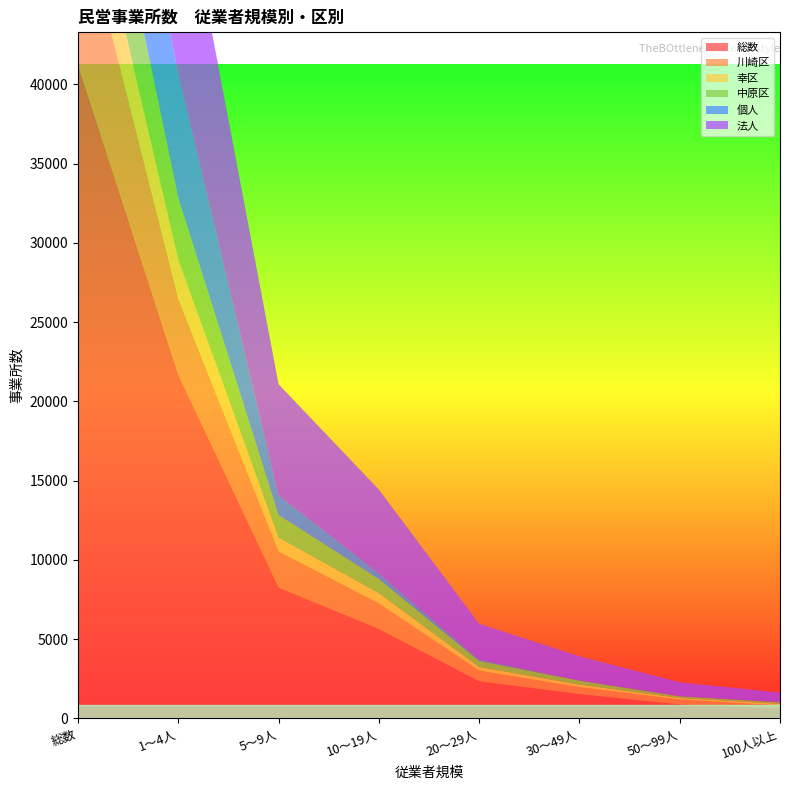

Reading left to right, transcribe all the data shown in this chart.

総数: 41223	21697	8262	5648	2349	1541	883	609
川崎区: 10362	4775	2272	1615	668	438	308	214
幸区: 4621	2479	877	640	234	160	104	106
中原区: 7091	3895	1428	898	380	247	107	98
個人: 9479	7784	1238	354	85	16	2	0
法人: 31638	13842	7007	5288	2264	1521	880	609